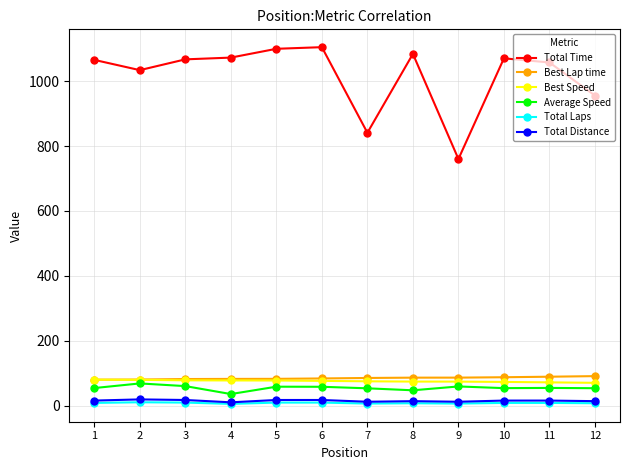

True or false: Best Lap time and Total Distance cross at least once.

False